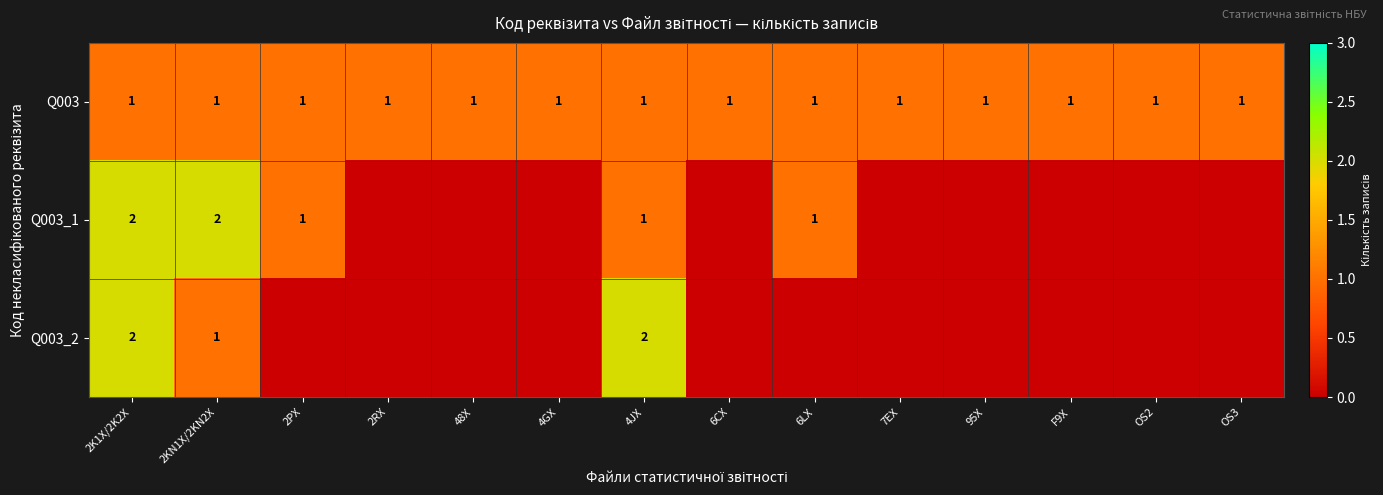

What is the maximum value for Q003?

1